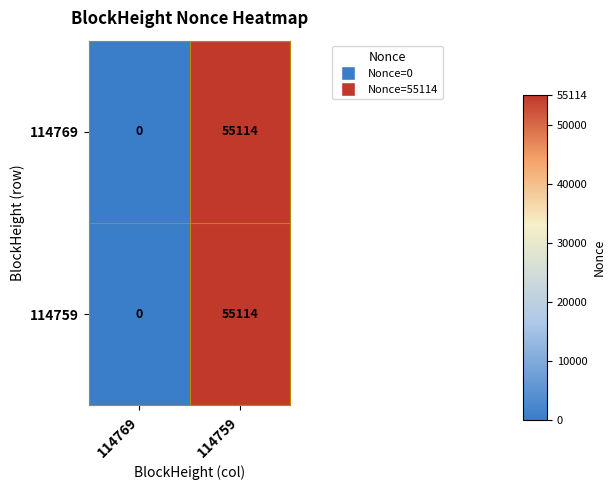

What is the greatest value displayed?

55114